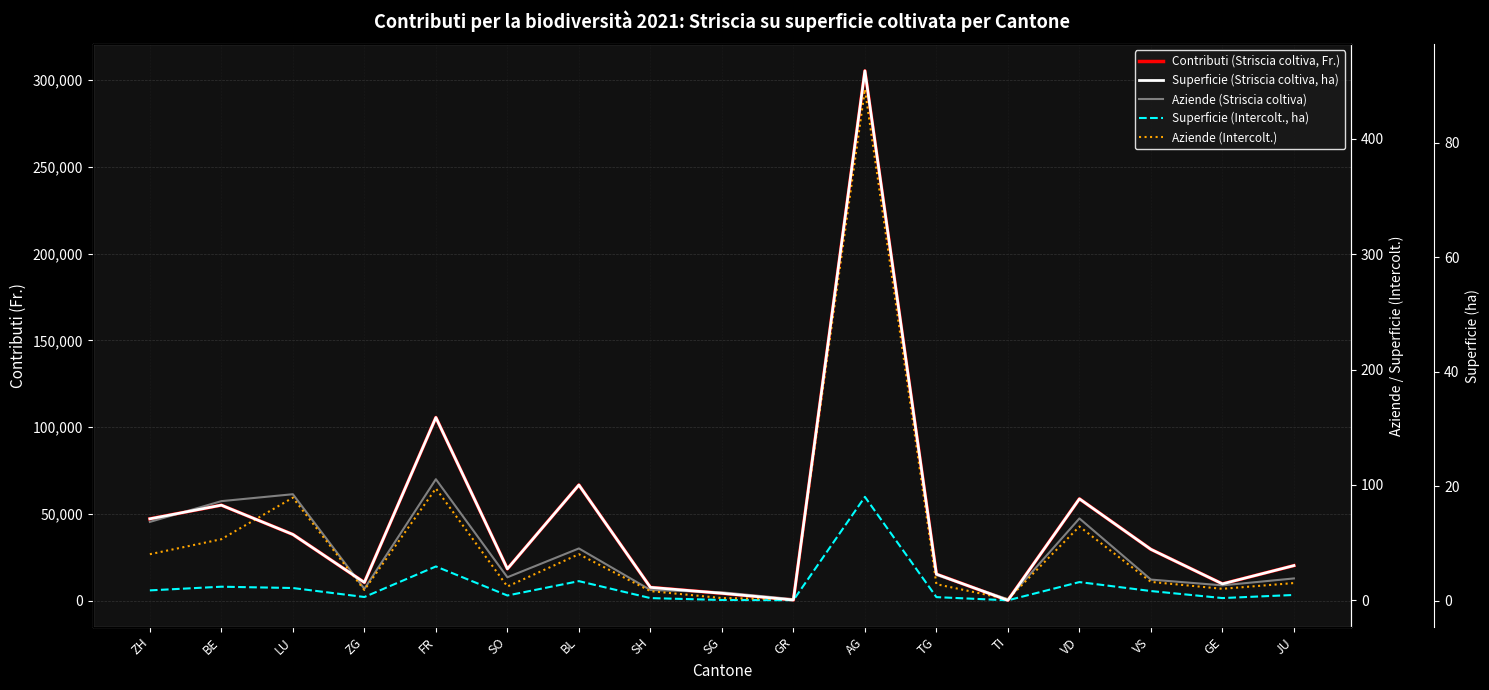

At which category does the chart reach its peak across all series?

AG